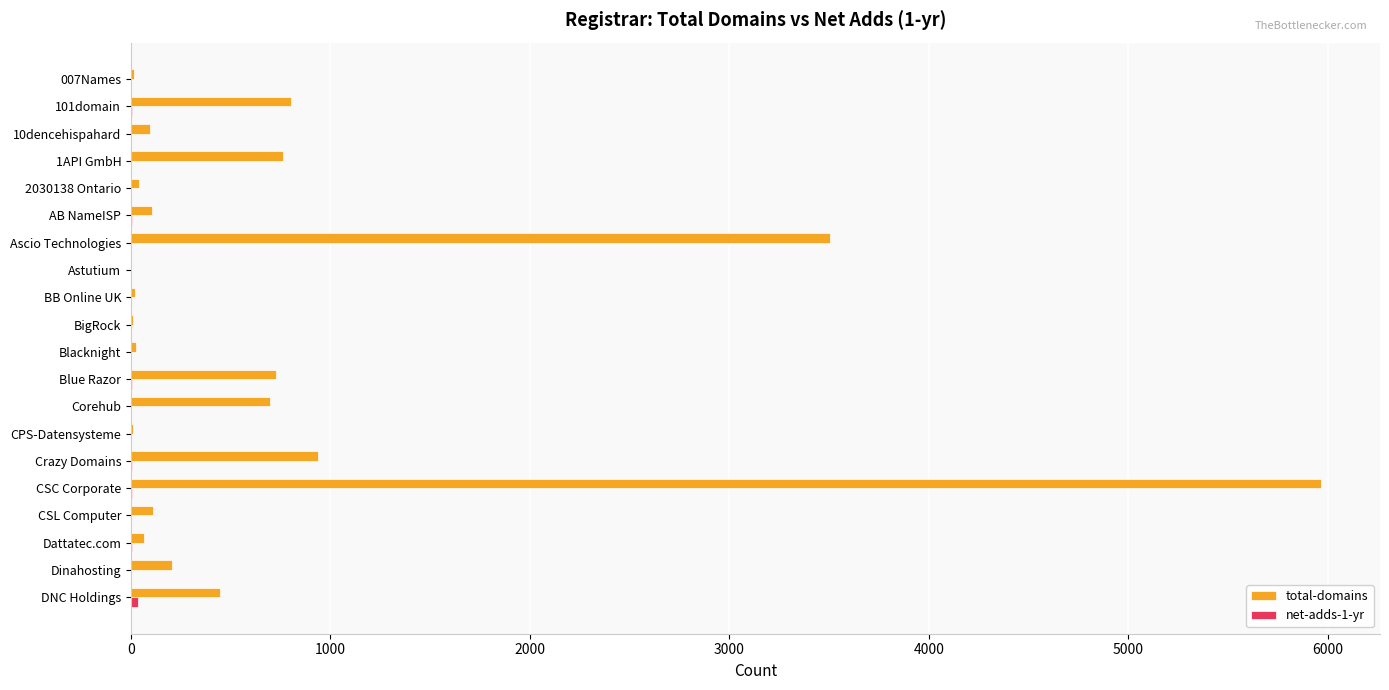

At which category is the sum across all series the highest?

CSC Corporate